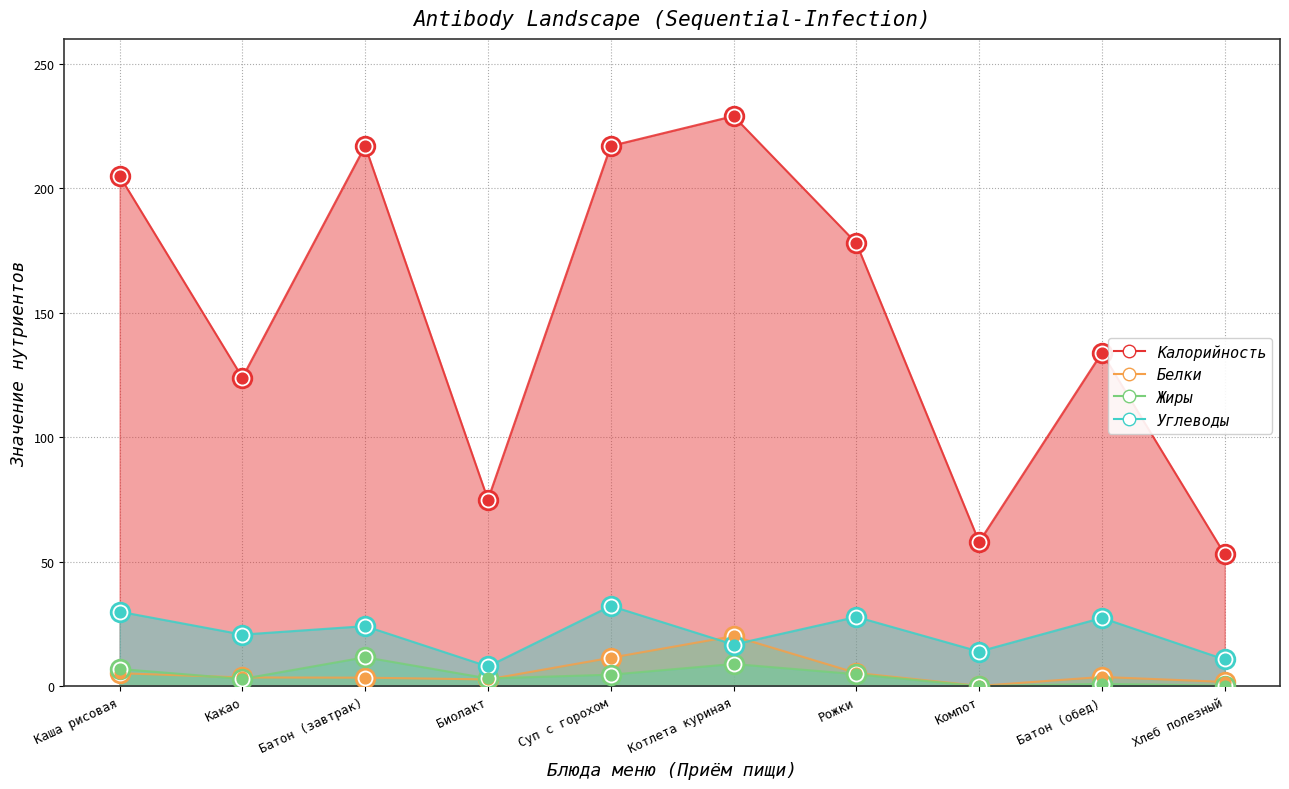

At how many categories does at least one series exceed 10?

10